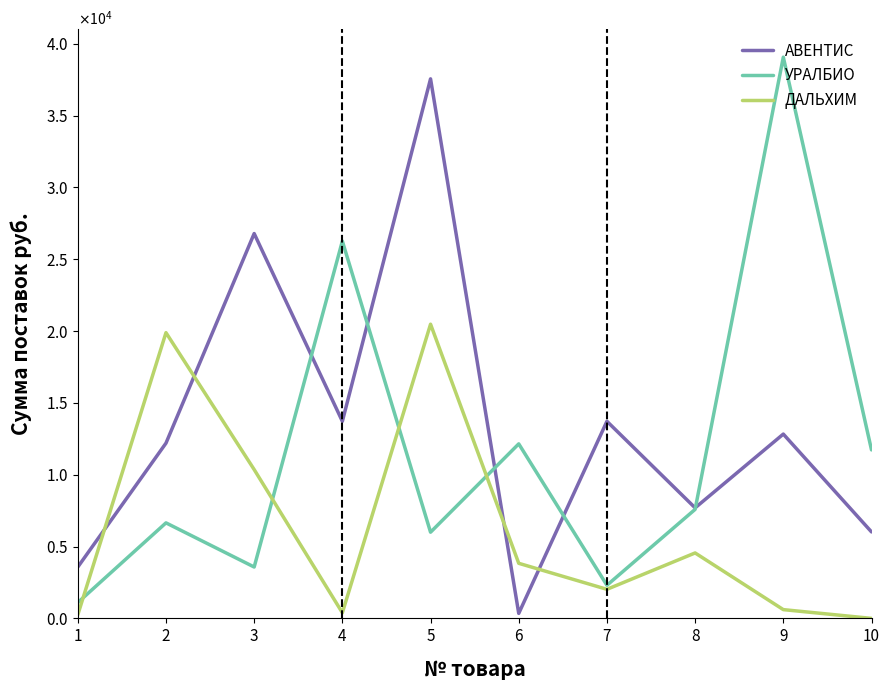

Is this an area chart (filled region under the line)?

No